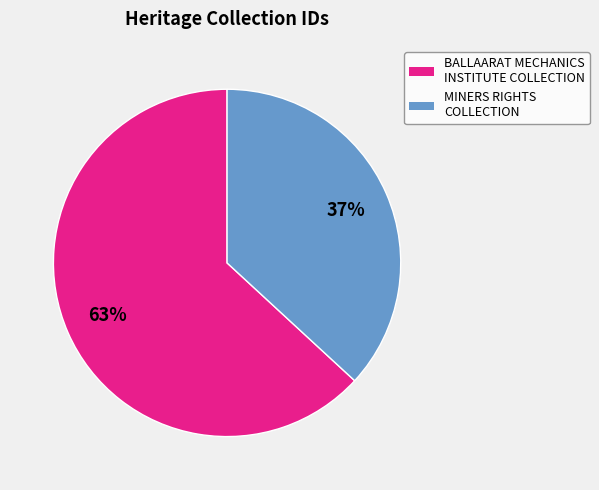

What is the largest slice in the pie chart?

BALLAARAT MECHANICS INSTITUTE COLLECTION